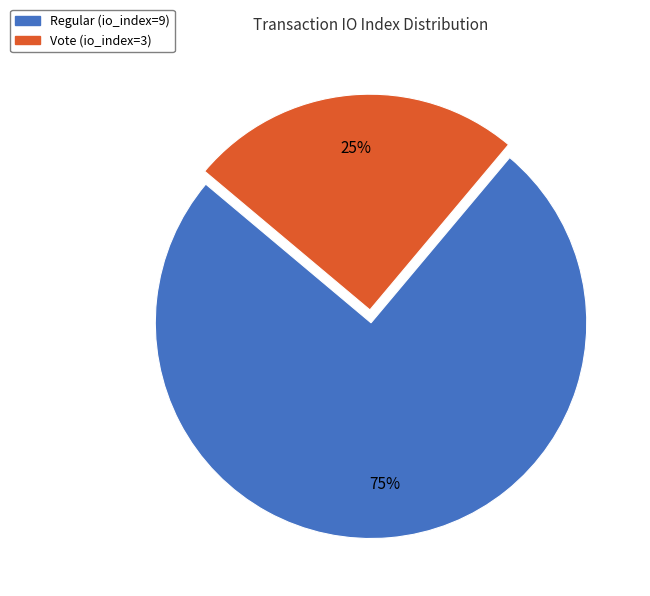

Combined, do Regular (io_index=9) and Vote (io_index=3) account for over 50%?

Yes